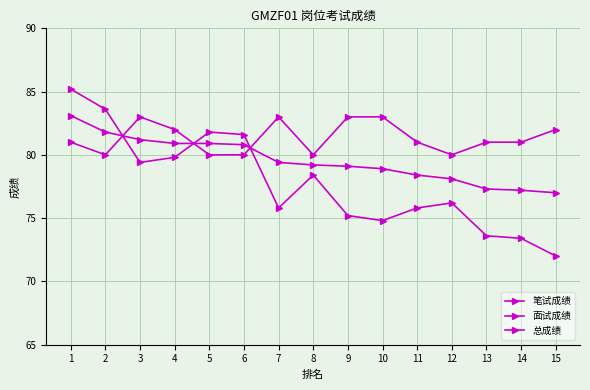

What is the total value across all series at 7?

238.2